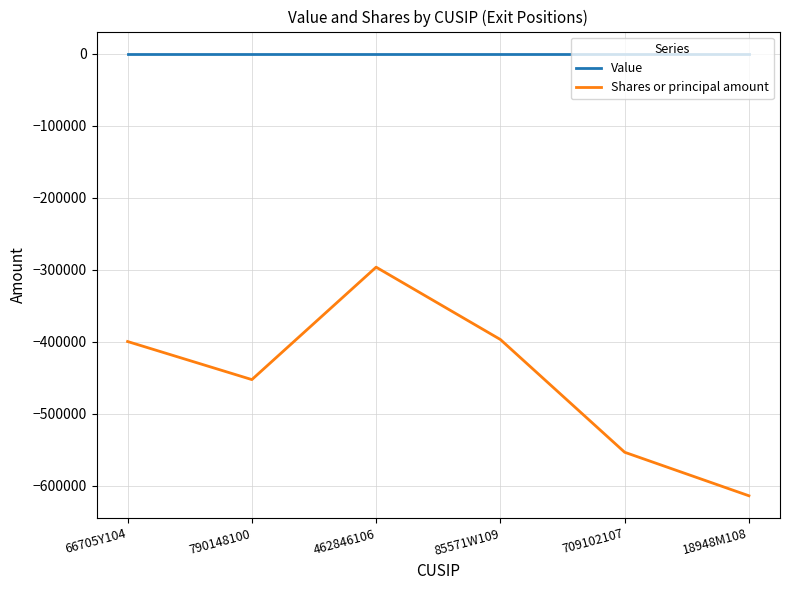

What is the difference between the Shares or principal amount values at 462846106 and 18948M108?

317439